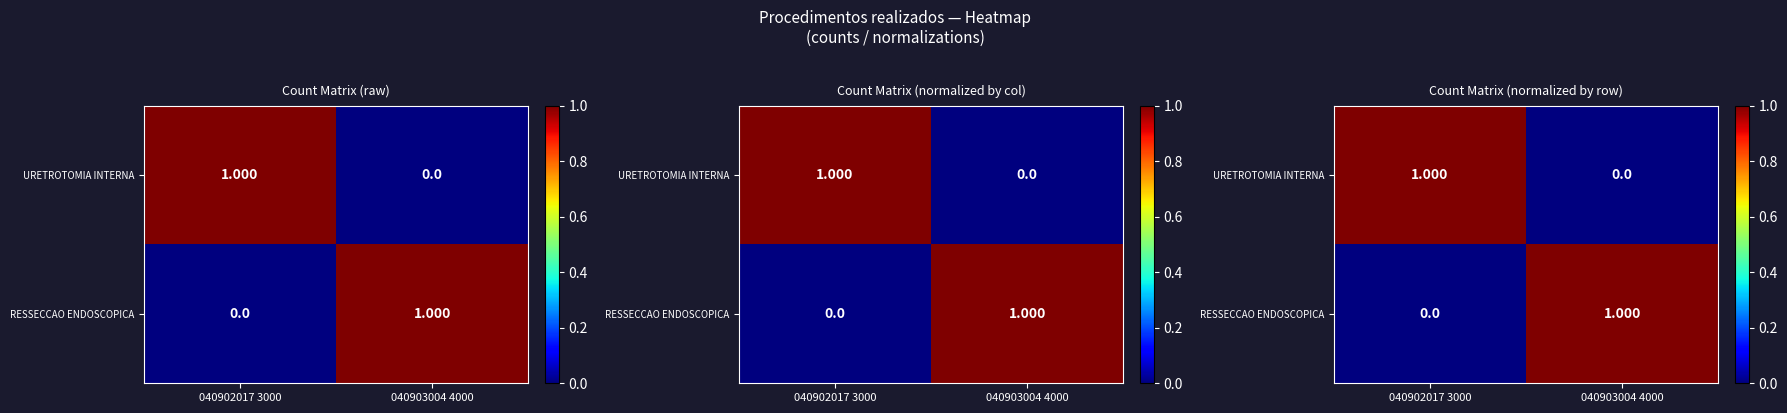

At which category is the sum across all series the highest?

040902017 3000